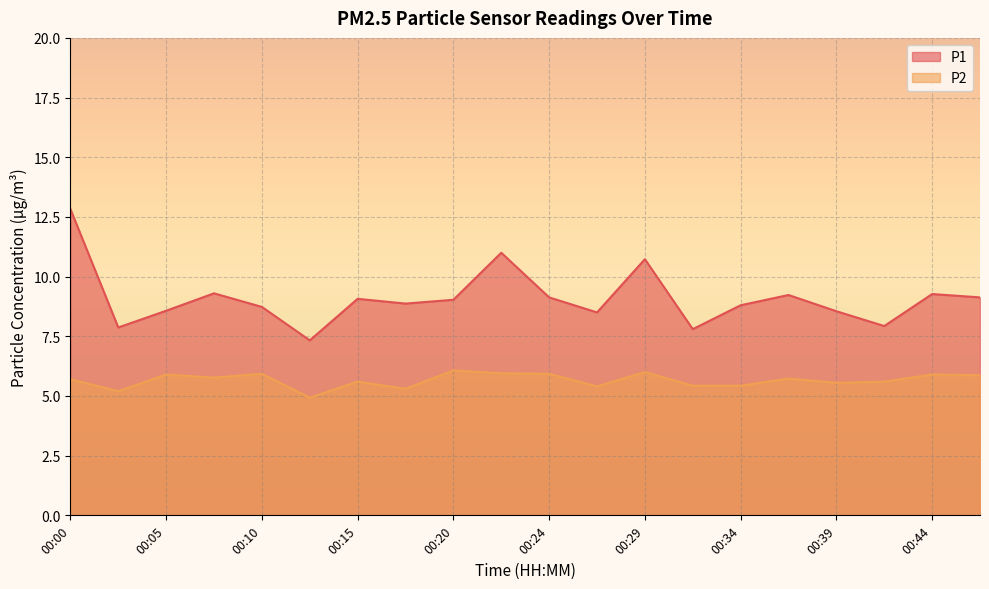

Reading left to right, transcribe all the data shown in this chart.

P1: 00:00=12.8	00:03=7.9	00:05=8.6	00:07=9.3	00:10=8.7	00:12=7.3	00:15=9.1	00:17=8.9	00:20=9.0	00:22=11.0	00:24=9.1	00:27=8.5	00:29=10.7	00:32=7.8	00:34=8.8	00:37=9.2	00:39=8.6	00:41=7.9	00:44=9.3	00:46=9.1
P2: 00:00=5.7	00:03=5.2	00:05=5.9	00:07=5.8	00:10=5.9	00:12=4.9	00:15=5.6	00:17=5.3	00:20=6.1	00:22=6.0	00:24=5.9	00:27=5.4	00:29=6.0	00:32=5.4	00:34=5.4	00:37=5.7	00:39=5.5	00:41=5.6	00:44=5.9	00:46=5.9